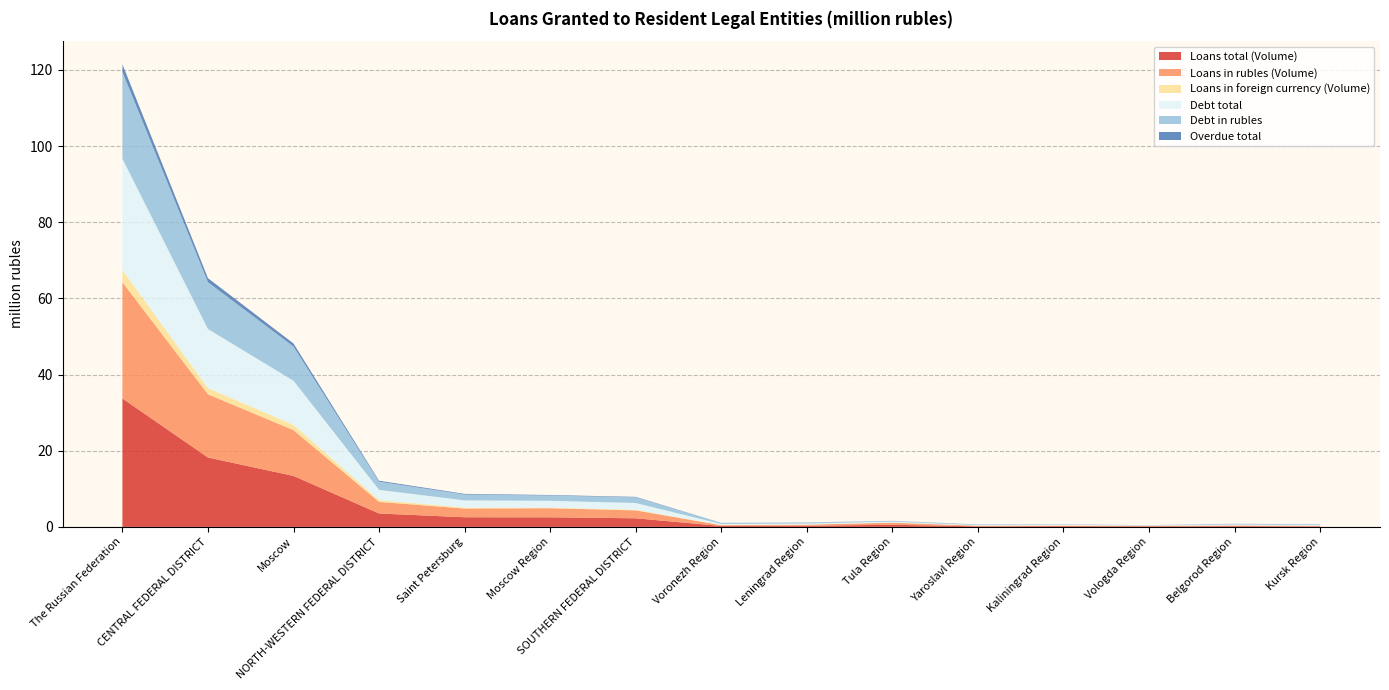

At which category is the sum across all series the highest?

The Russian Federation